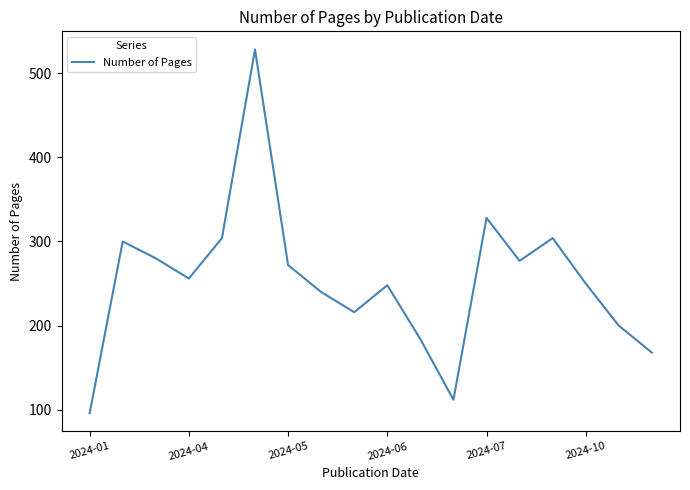

What is the maximum value shown in the chart?

528